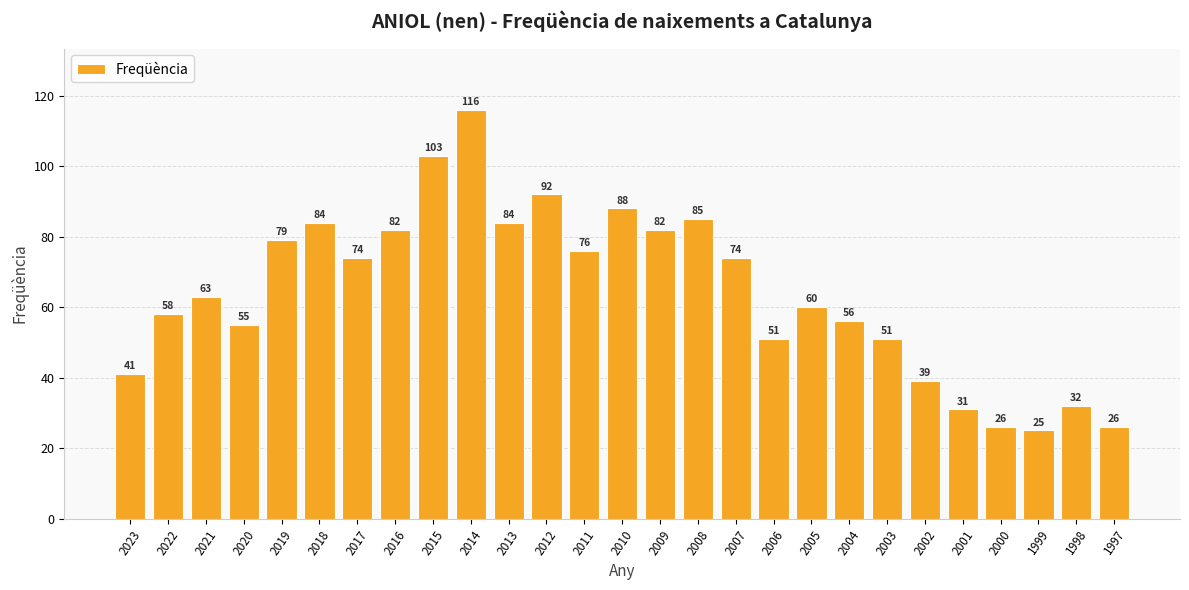

How many data points are less than 63?

13